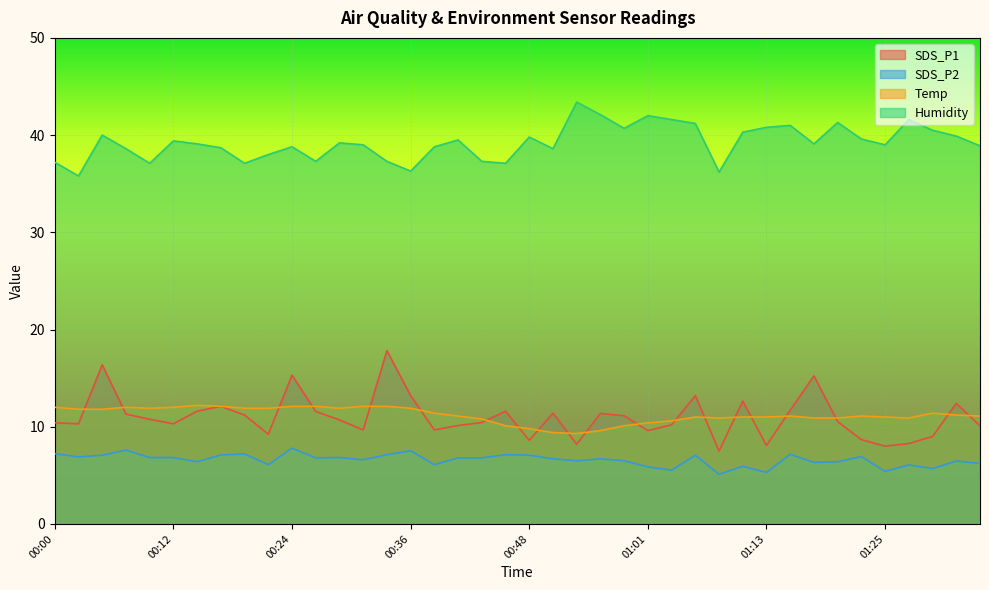

Reading left to right, what are all the values shown in this chart?

SDS_P1: 00:00=10.4	00:02=10.3	00:04=16.4	00:07=11.3	00:09=10.8	00:12=10.3	00:14=11.6	00:17=12.1	00:19=11.2	00:22=9.2	00:24=15.3	00:27=11.6	00:29=10.7	00:31=9.7	00:34=17.8	00:36=13.2	00:39=9.7	00:41=10.1	00:44=10.4	00:46=11.6	00:48=8.6	00:51=11.4	00:53=8.2	00:56=11.4	00:58=11.1	01:01=9.6	01:03=10.2	01:06=13.2	01:08=7.5	01:10=12.6	01:13=8.1	01:15=11.7	01:18=15.2	01:20=10.5	01:23=8.7	01:25=8.0	01:28=8.3	01:30=9.0	01:33=12.4	01:35=10.1
SDS_P2: 00:00=7.2	00:02=6.9	00:04=7.1	00:07=7.6	00:09=6.8	00:12=6.8	00:14=6.4	00:17=7.1	00:19=7.2	00:22=6.1	00:24=7.8	00:27=6.8	00:29=6.8	00:31=6.6	00:34=7.1	00:36=7.5	00:39=6.1	00:41=6.8	00:44=6.8	00:46=7.1	00:48=7.1	00:51=6.7	00:53=6.5	00:56=6.7	00:58=6.5	01:01=5.9	01:03=5.5	01:06=7.1	01:08=5.1	01:10=5.9	01:13=5.3	01:15=7.2	01:18=6.3	01:20=6.4	01:23=6.9	01:25=5.4	01:28=6.1	01:30=5.7	01:33=6.5	01:35=6.2
Temp: 00:00=12.0	00:02=11.8	00:04=11.8	00:07=12.0	00:09=11.9	00:12=12.0	00:14=12.2	00:17=12.1	00:19=11.9	00:22=11.9	00:24=12.1	00:27=12.1	00:29=11.9	00:31=12.1	00:34=12.1	00:36=11.9	00:39=11.4	00:41=11.1	00:44=10.8	00:46=10.1	00:48=9.8	00:51=9.4	00:53=9.3	00:56=9.6	00:58=10.1	01:01=10.4	01:03=10.6	01:06=11.0	01:08=10.9	01:10=11.0	01:13=11.0	01:15=11.1	01:18=10.9	01:20=10.9	01:23=11.1	01:25=11.0	01:28=10.9	01:30=11.4	01:33=11.2	01:35=11.1
Humidity: 00:00=37.2	00:02=35.8	00:04=40.0	00:07=38.6	00:09=37.1	00:12=39.4	00:14=39.1	00:17=38.7	00:19=37.1	00:22=38.0	00:24=38.8	00:27=37.3	00:29=39.2	00:31=39.0	00:34=37.3	00:36=36.3	00:39=38.8	00:41=39.5	00:44=37.3	00:46=37.1	00:48=39.8	00:51=38.6	00:53=43.4	00:56=42.1	00:58=40.7	01:01=42.0	01:03=41.6	01:06=41.2	01:08=36.2	01:10=40.3	01:13=40.8	01:15=41.0	01:18=39.1	01:20=41.3	01:23=39.6	01:25=39.0	01:28=41.6	01:30=40.5	01:33=39.9	01:35=38.9